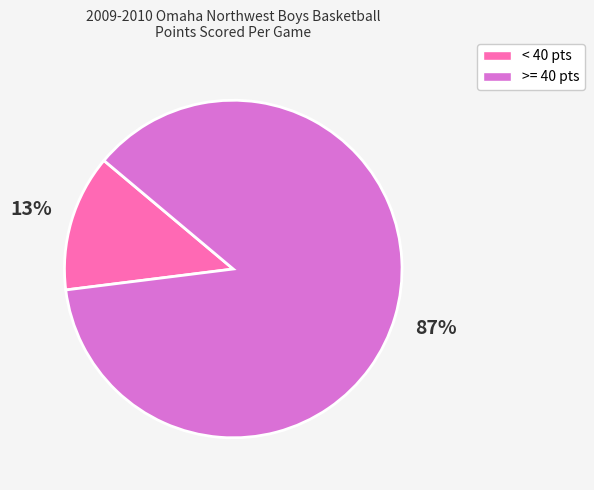

Is there any slice that represents more than half of the pie?

Yes